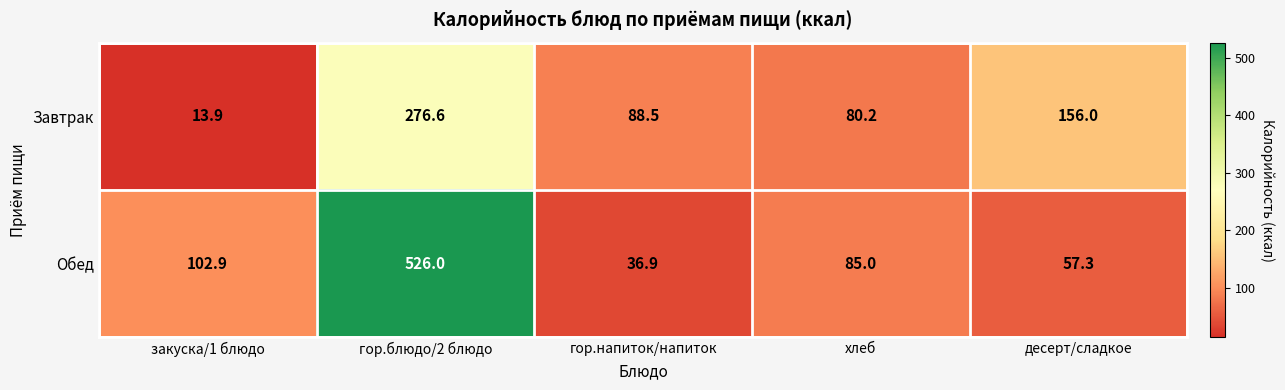

List the series in order of their overall mean, highest first.

Обед, Завтрак